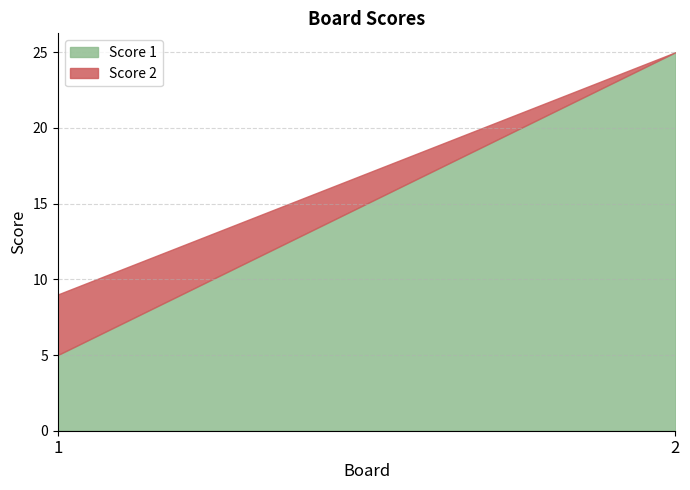

What is the spread (max minus min) of values at 1?

1